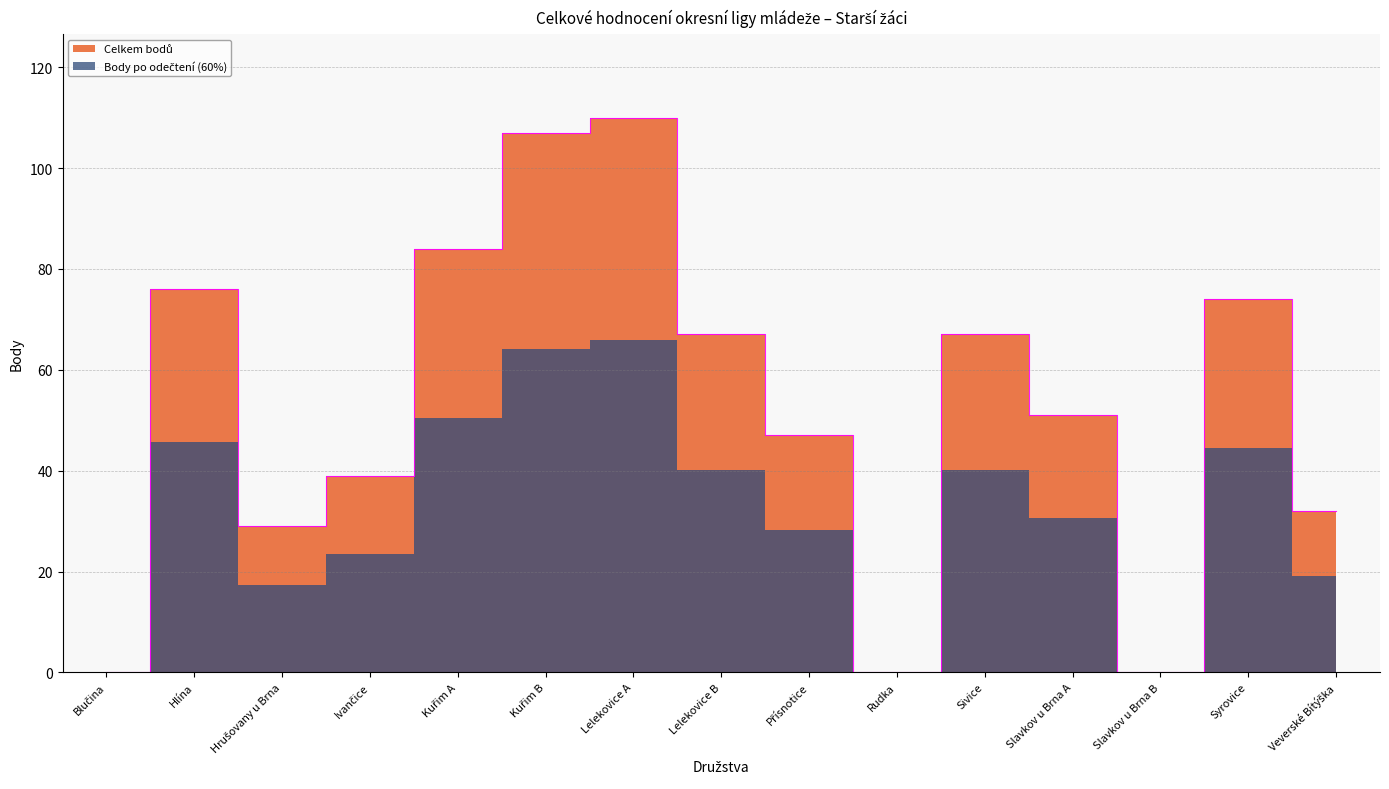

How many positive values are there?

12